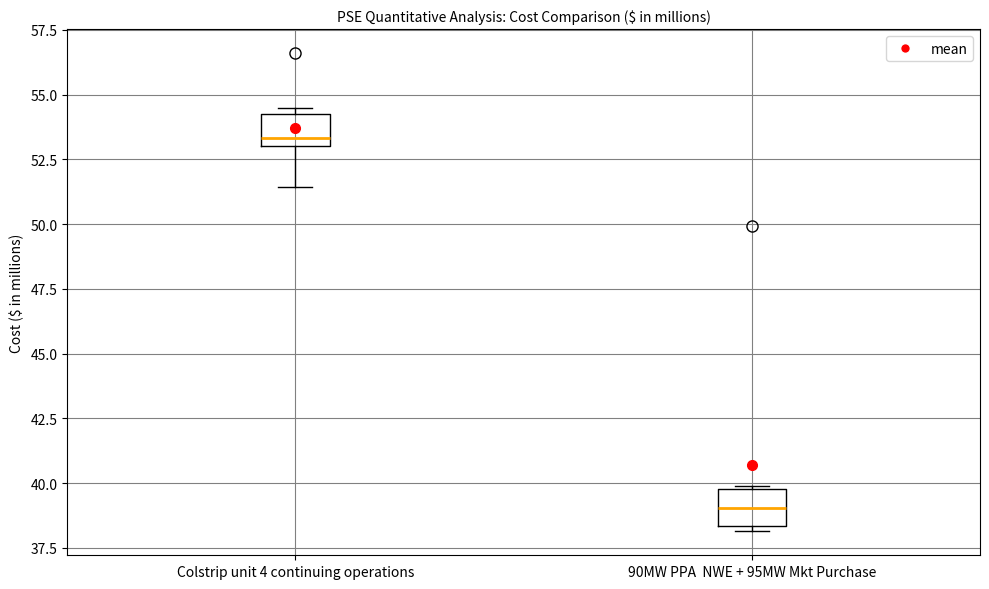

Where does the median line of the box for 90MW PPA NWE + 95MW Mkt Purchase sit on the y-axis? The values are not printed on the chart, so give them approximately, as read against the axis.

39.0